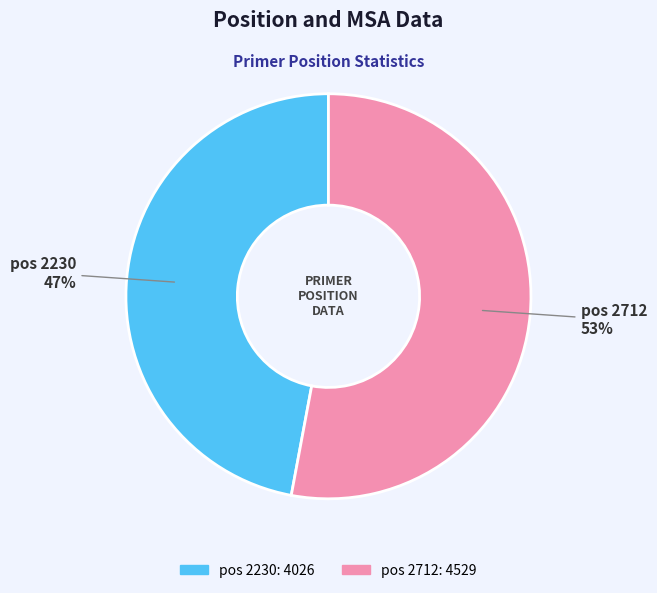

To the nearest percent, what is the average slice percentage?

50%